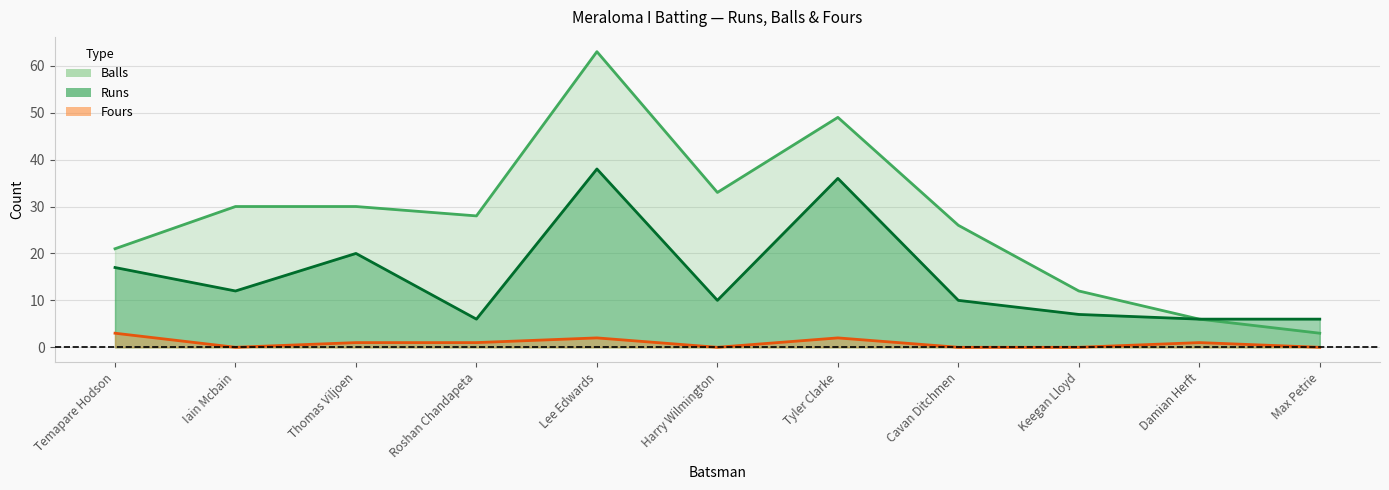

Reading left to right, list all the values displayed in this chart.

Runs: 17	12	20	6	38	10	36	10	7	6	6
Balls: 21	30	30	28	63	33	49	26	12	6	3
Fours: 3	0	1	1	2	0	2	0	0	1	0